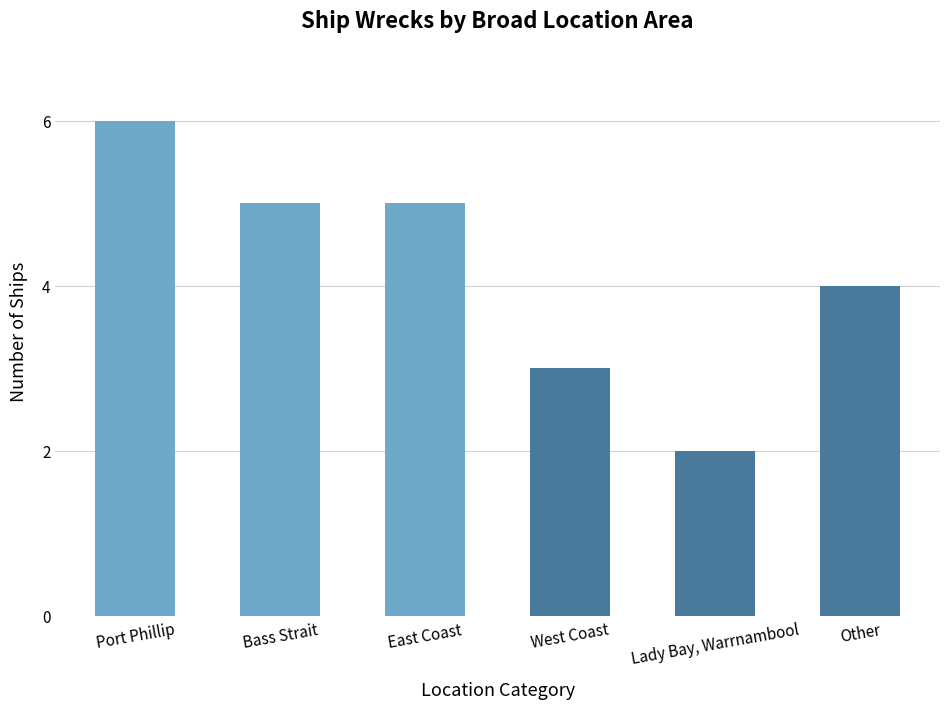

The chart shows a value of 2 at Other. True or false?

False